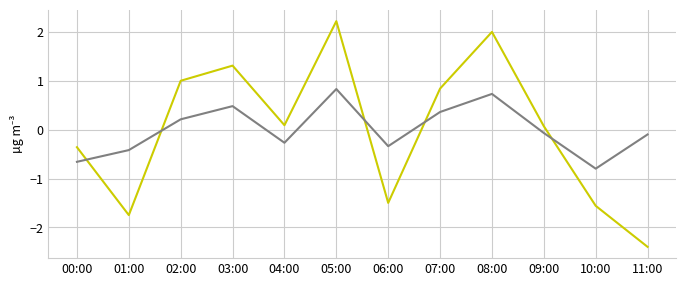

What position from the right is 08:00?

4